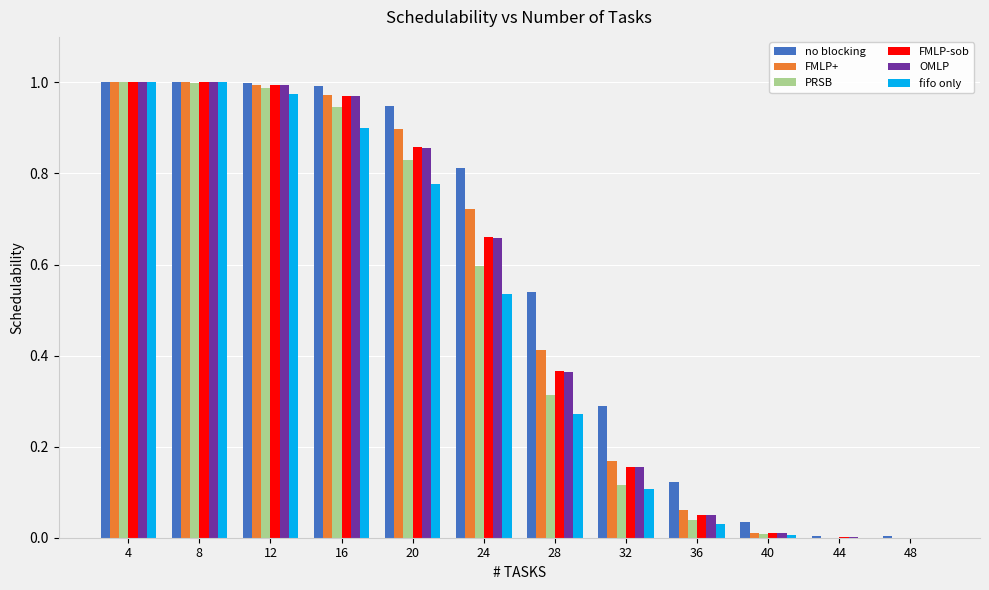

Does the chart contain stacked bars?

No